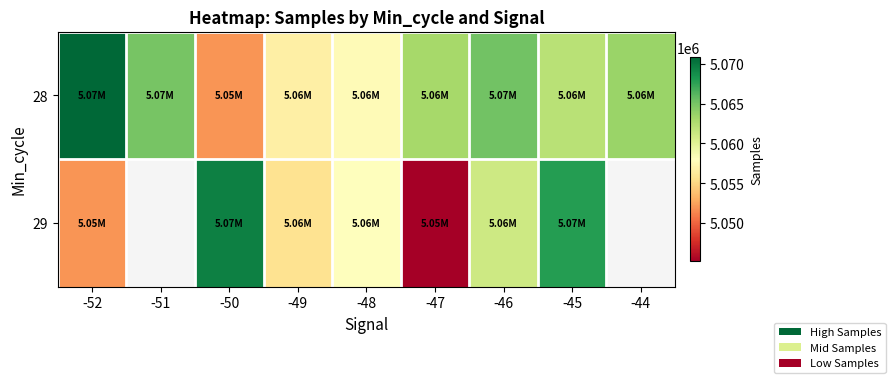

What is the difference between the maximum and minimum values in the 29 series?

24193.0